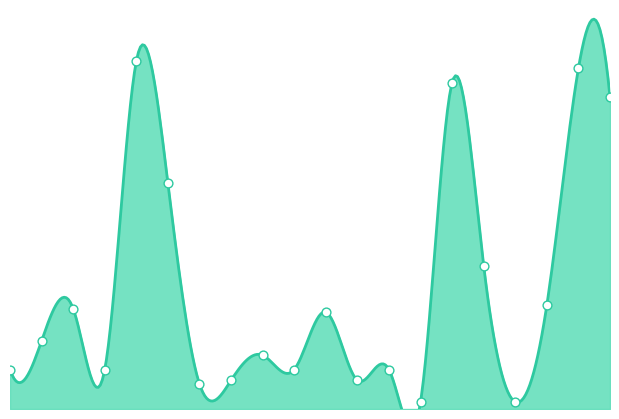

Which has a higher value, 16 or 17?

16